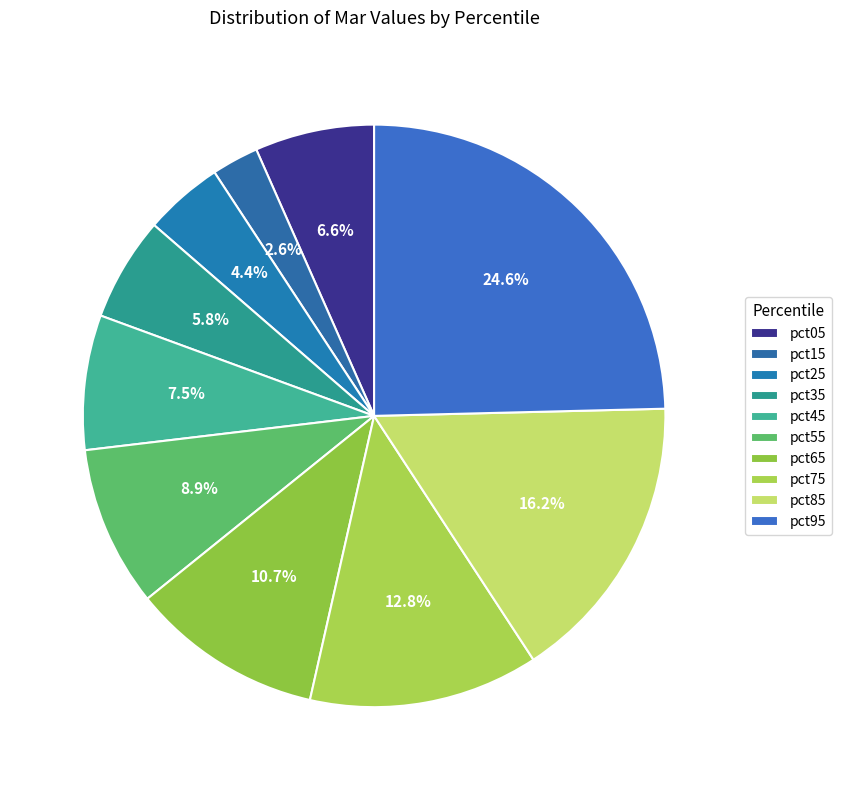

Which slice is the largest?

pct95